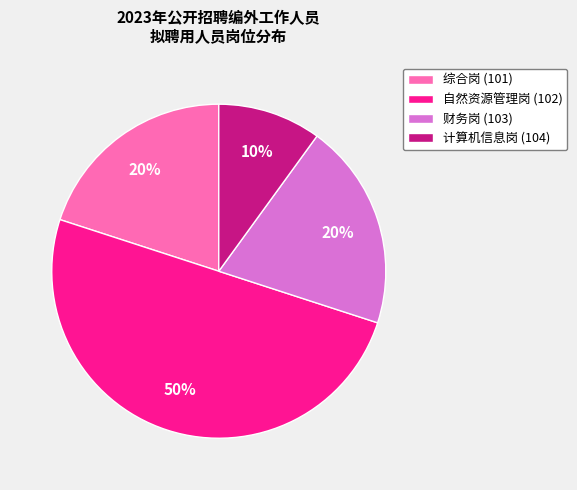

Is 计算机信息岗 (104) the majority of the pie?

No